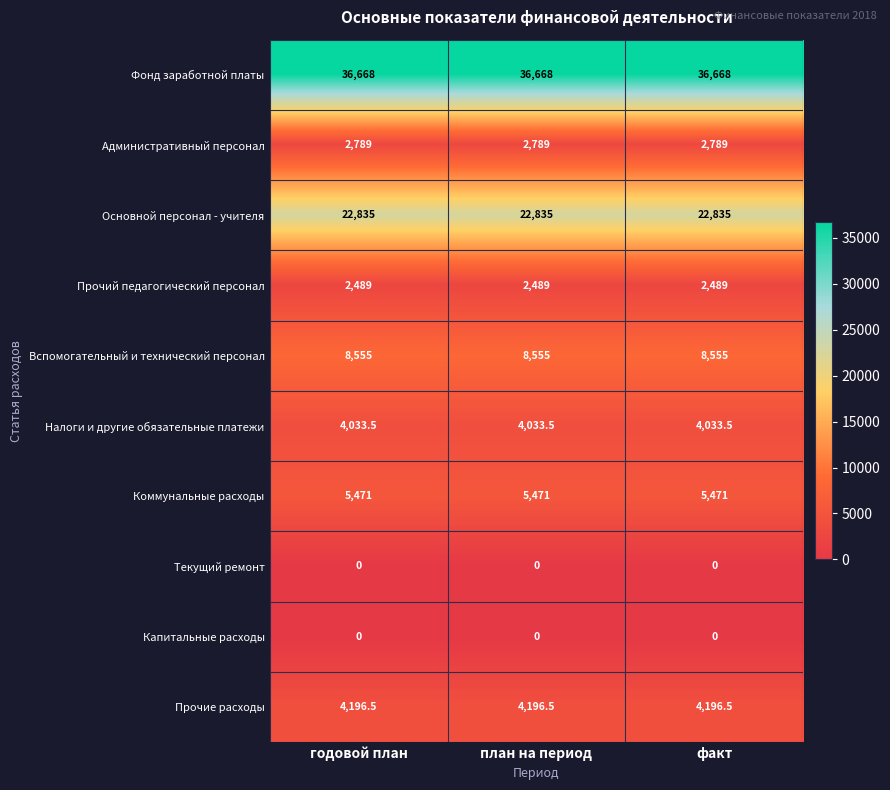

What is the sum of all Прочие расходы values?

12589.5